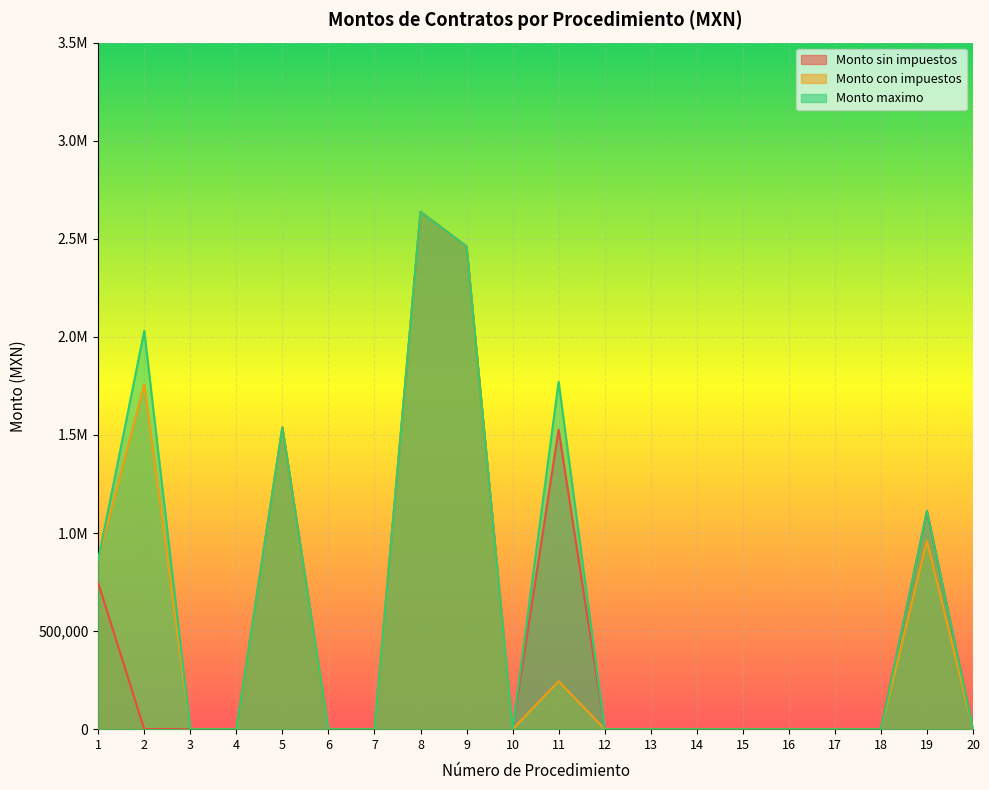

Which category has the lowest value in the Monto con impuestos series?

3